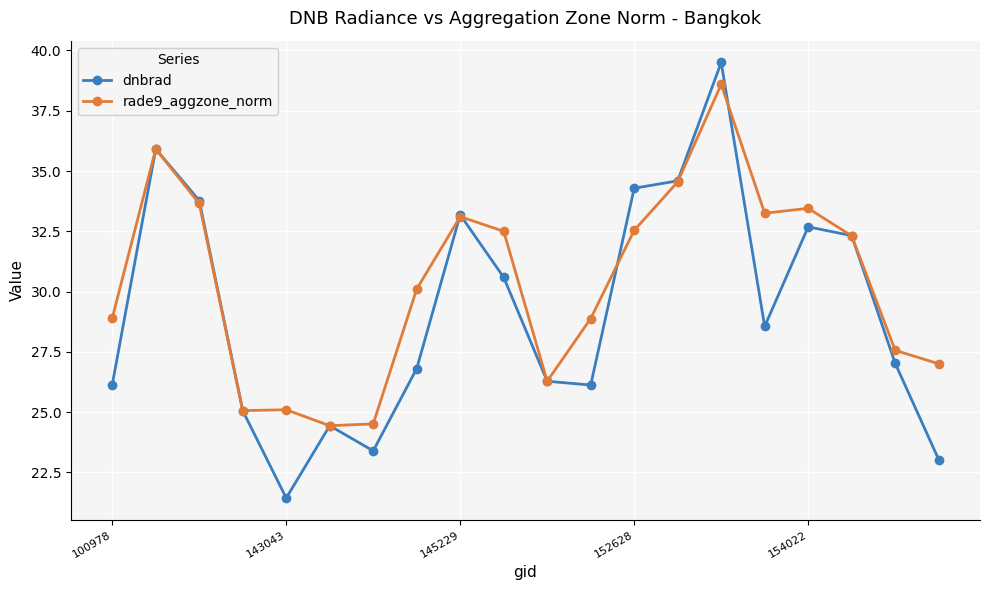

How many lines are shown in the chart?

2